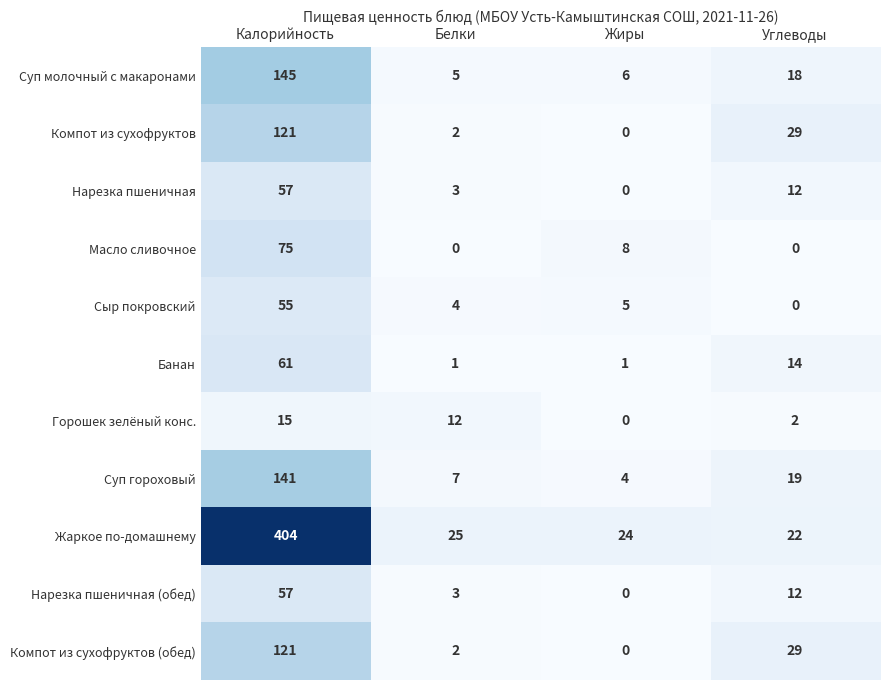

List the labels in order of Компот из сухофруктов value, smallest first.

Жиры, Белки, Углеводы, Калорийность